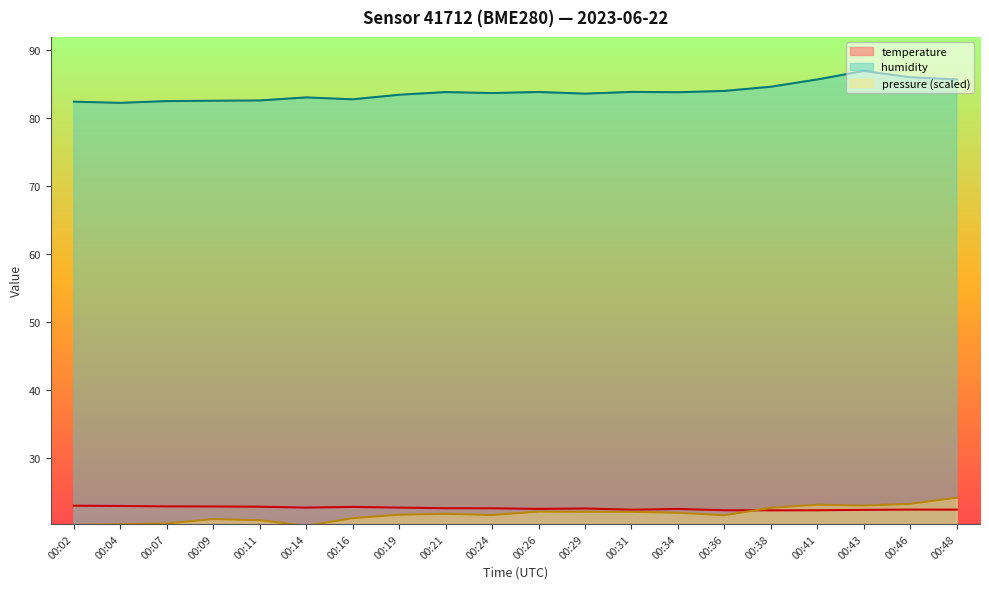

True or false: pressure_norm and humidity intersect in this chart.

False